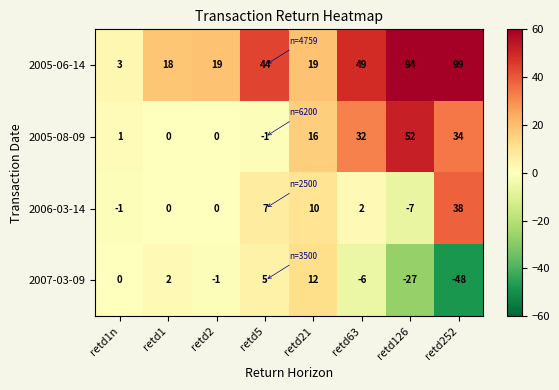

What is the sum of all 2006-03-14 values?

49